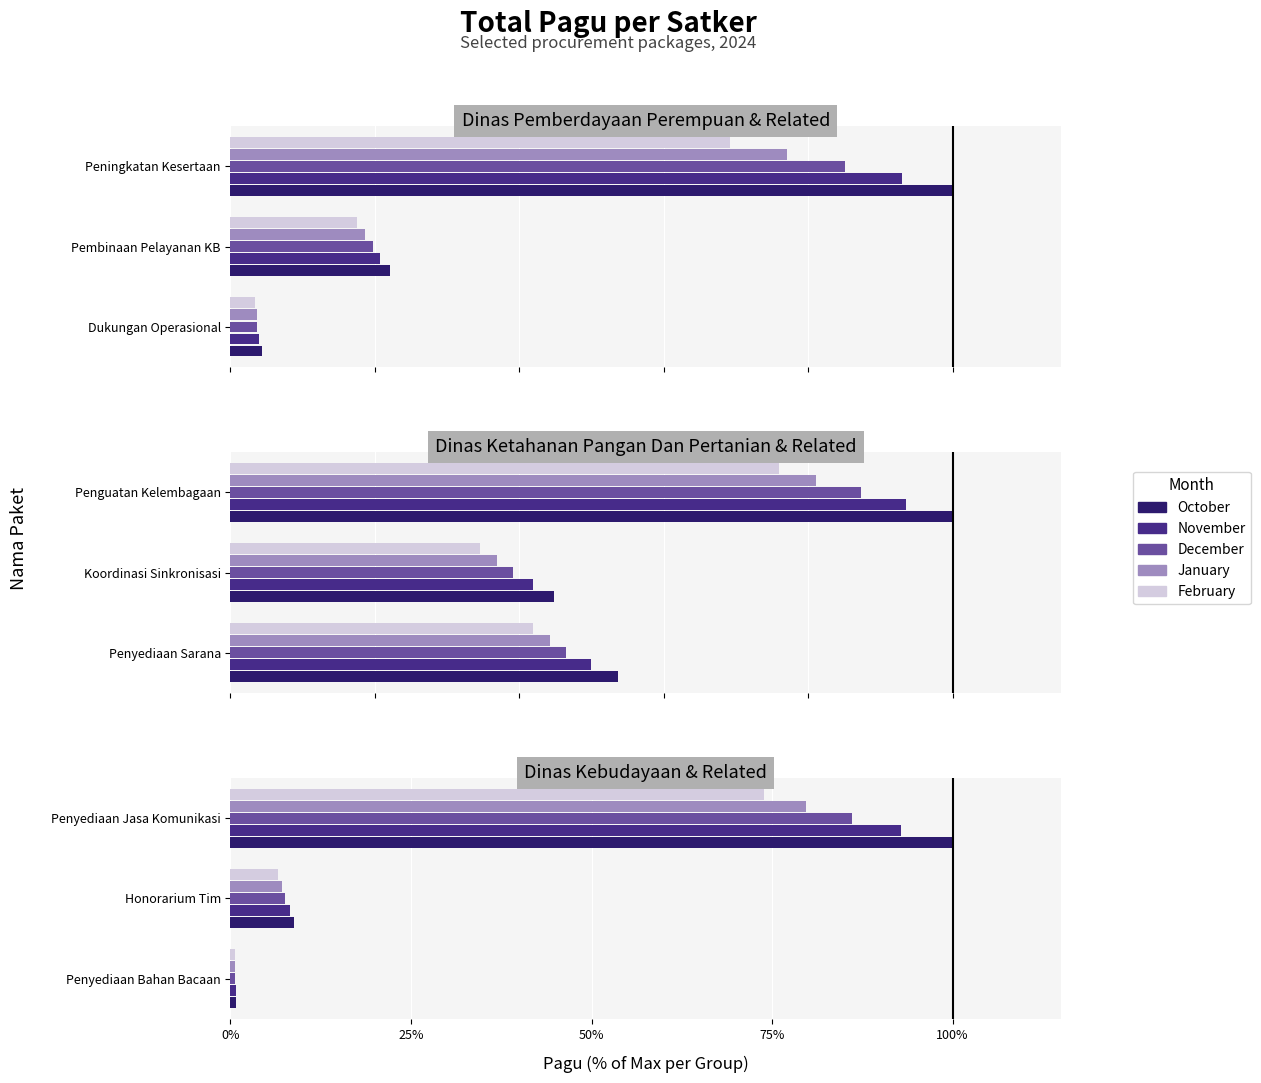

Is the value of February at Penyediaan Bahan Bacaan greater than the value of November at Penyediaan Jasa Komunikasi?

No